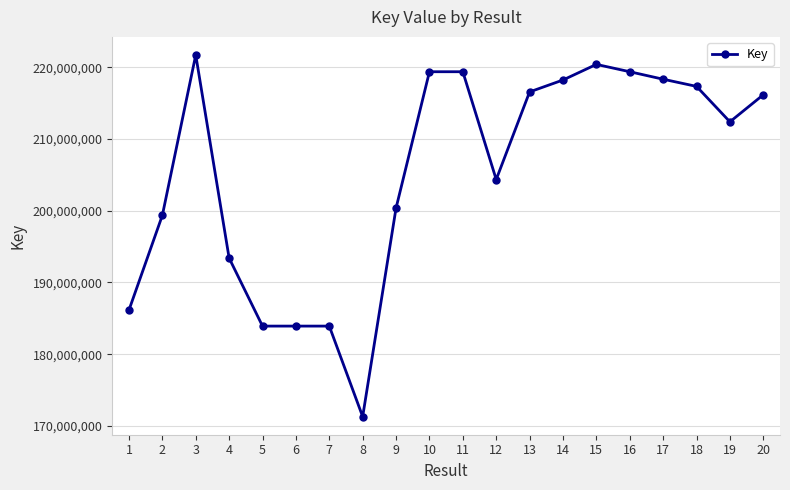

Which label corresponds to the largest value in the chart?

3